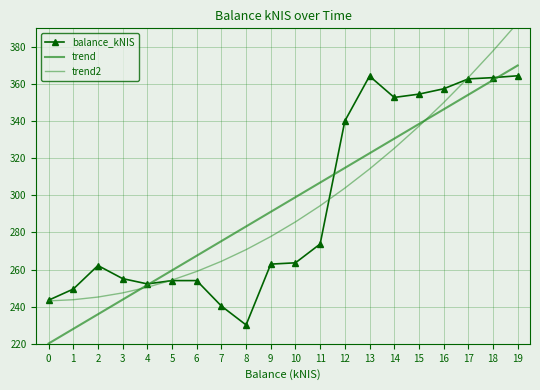

At which category does balance_kNIS reach its first local peak?

2